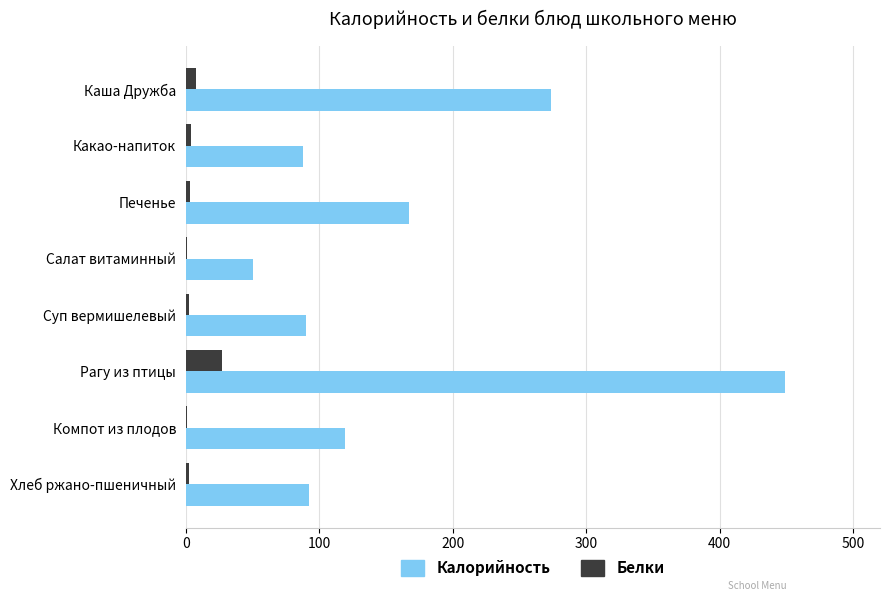

Count the number of data series in this chart.

2